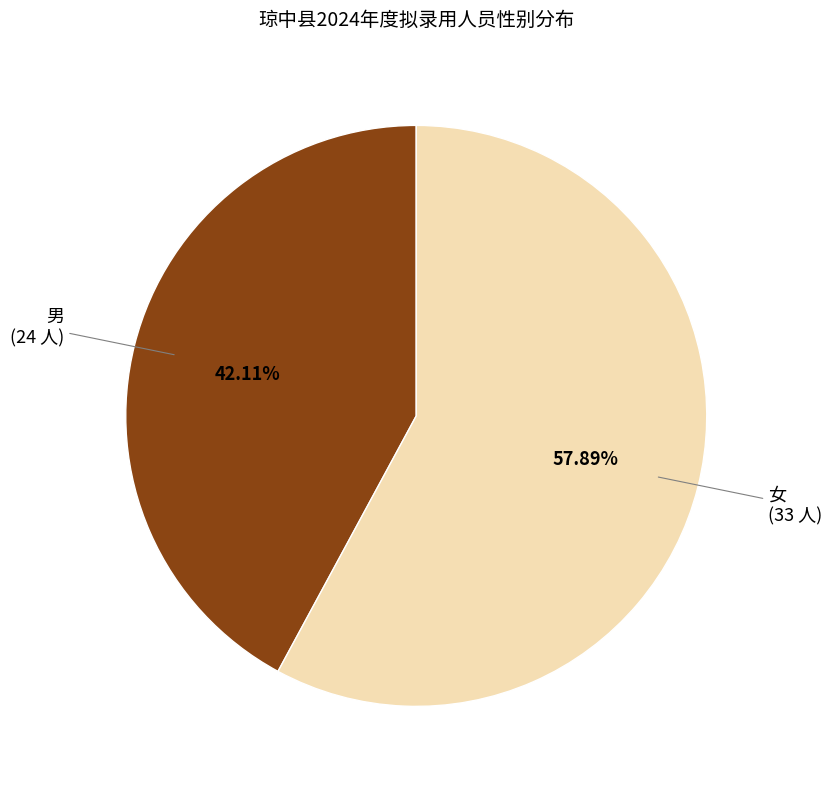

How many slices are in this pie chart?

2